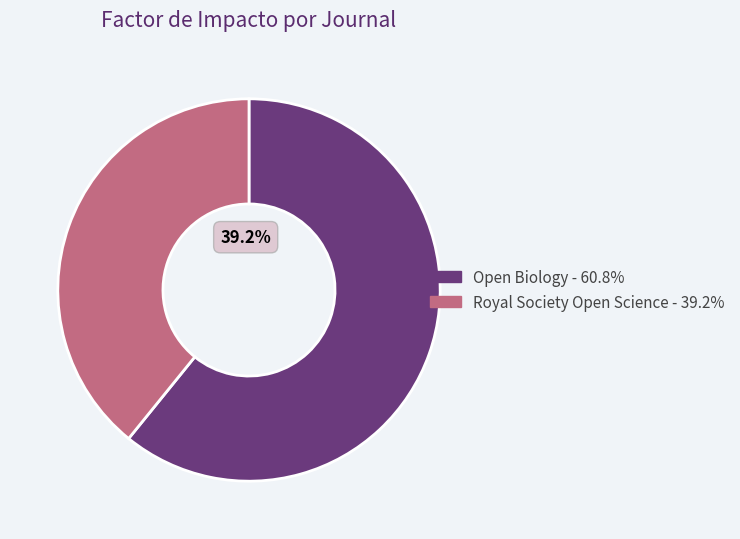

How much of the chart is everything except Royal Society Open Science?

60.8%